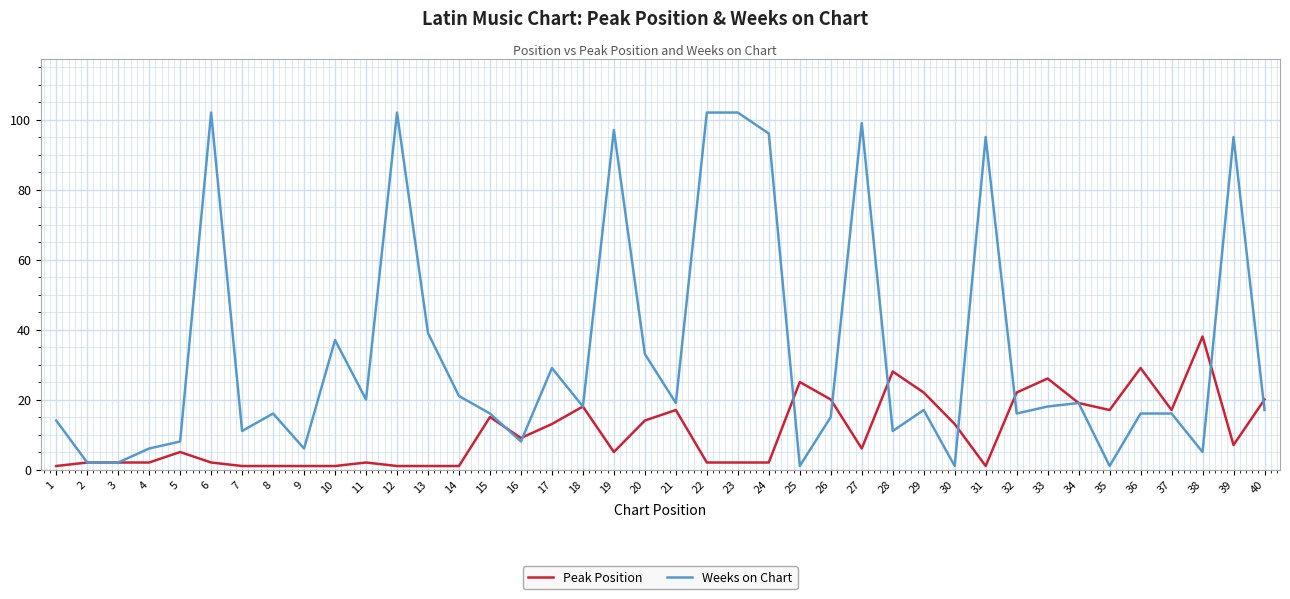

What are all the series names shown in the legend?

Peak Position, Weeks on Chart